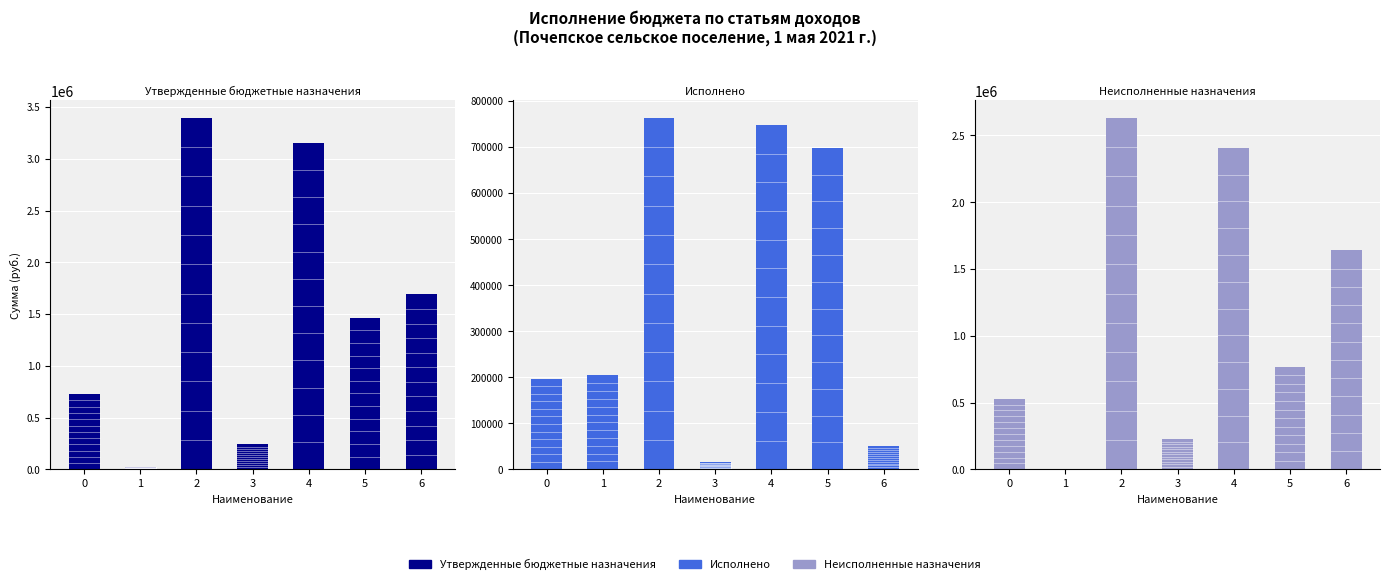

What is the difference between the highest and lowest values at 5?

766941.0